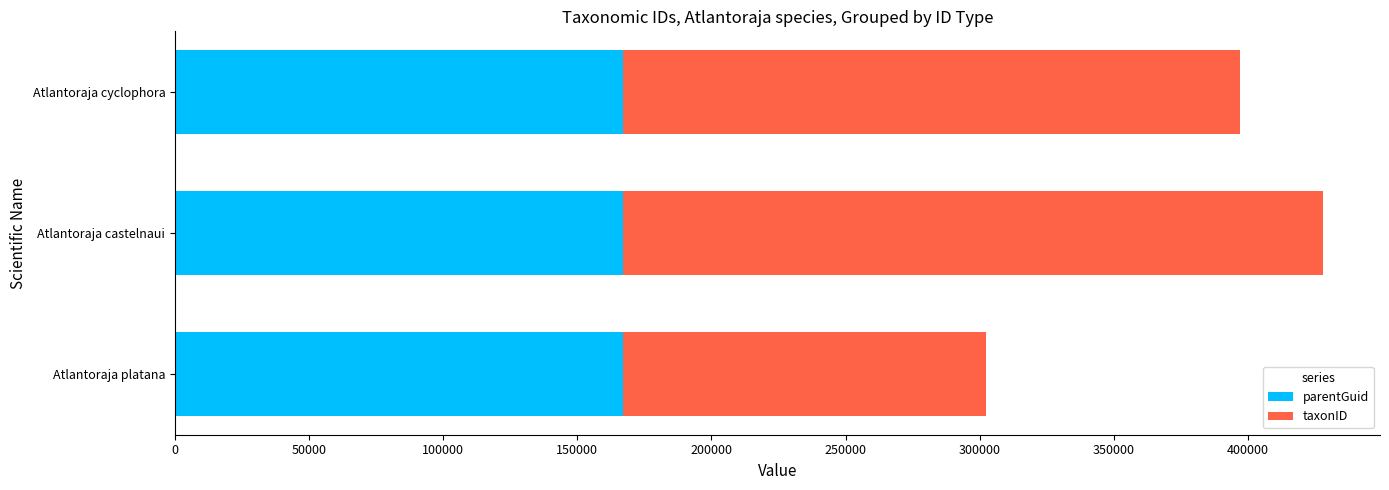

The parentGuid series shows 229968 at Atlantoraja cyclophora. True or false?

False